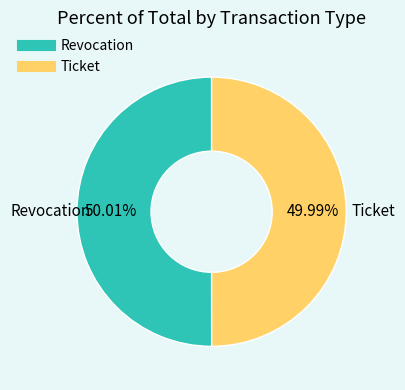

The Ticket slice represents 50% of the pie. True or false?

True